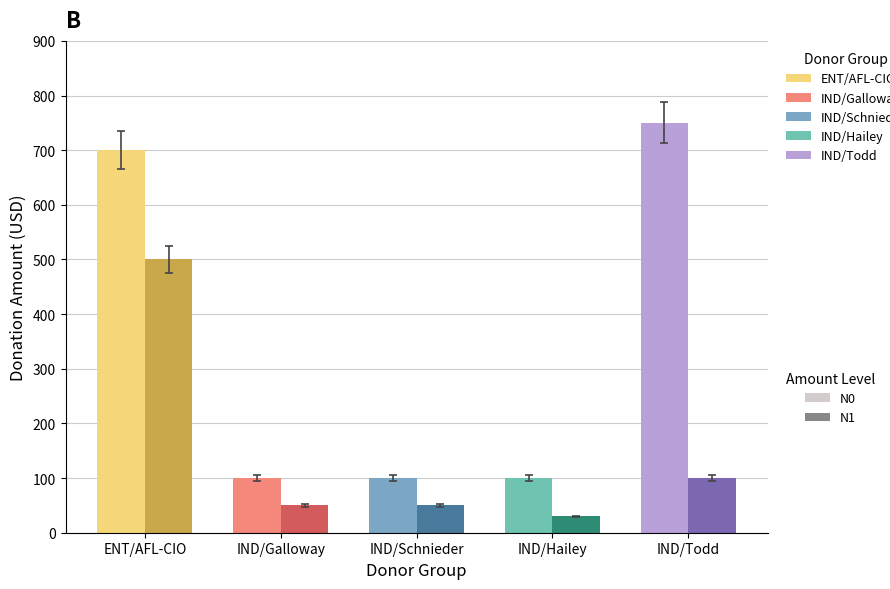

What is the difference between the highest and lowest values at IND/Schnieder?

50